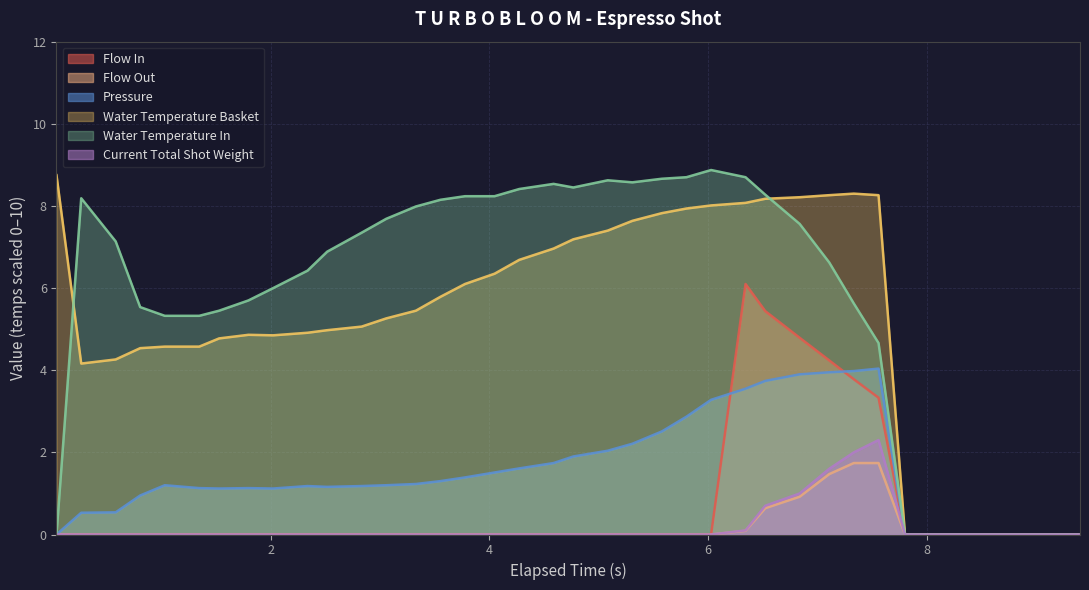

True or false: pressure and flow_out cross at least once.

False